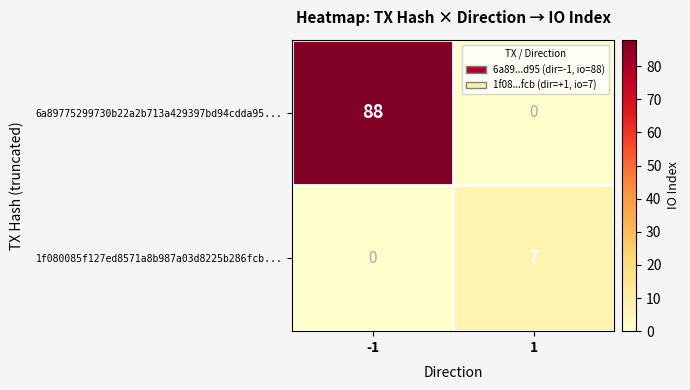

What is the difference between the highest and lowest values at 1?

7